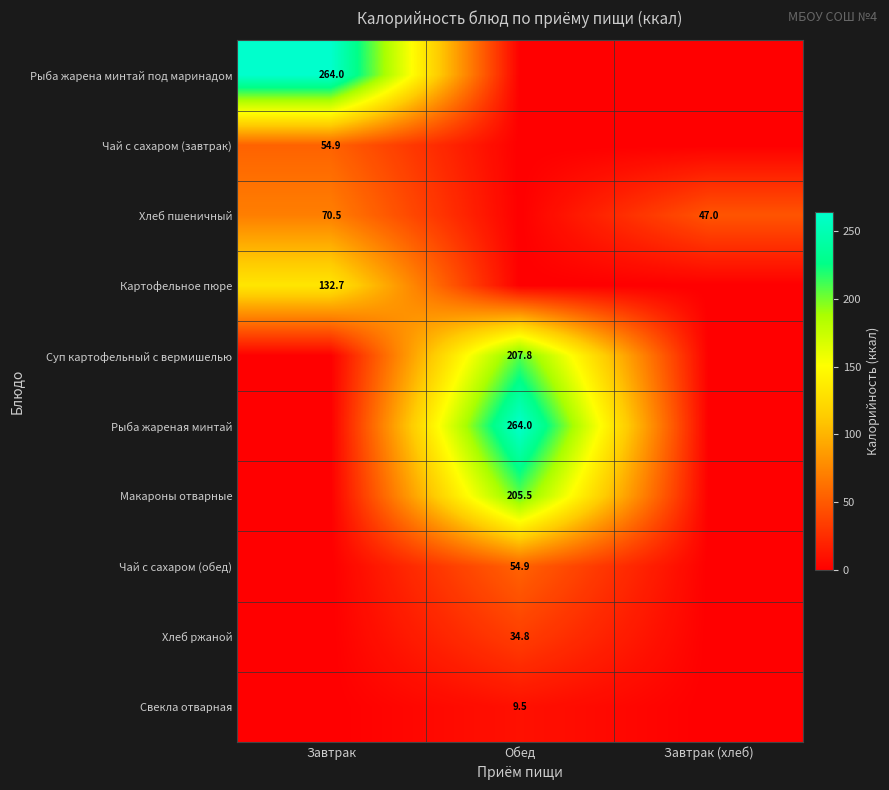

True or false: Картофельное пюре has a value of 132.7 at Завтрак.

True